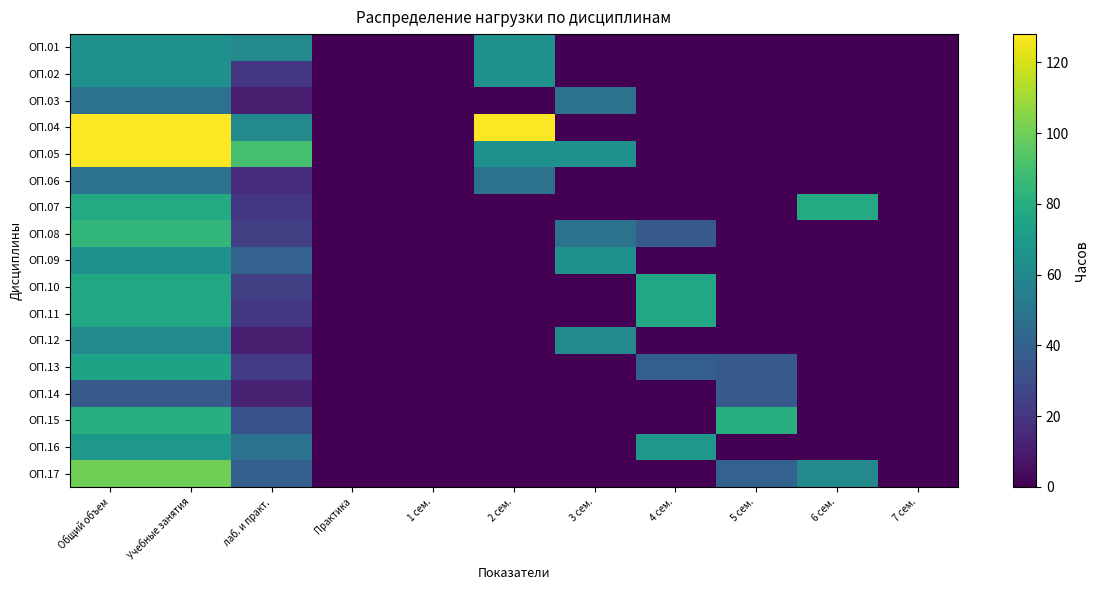

At which category does the chart reach its minimum across all series?

Практика